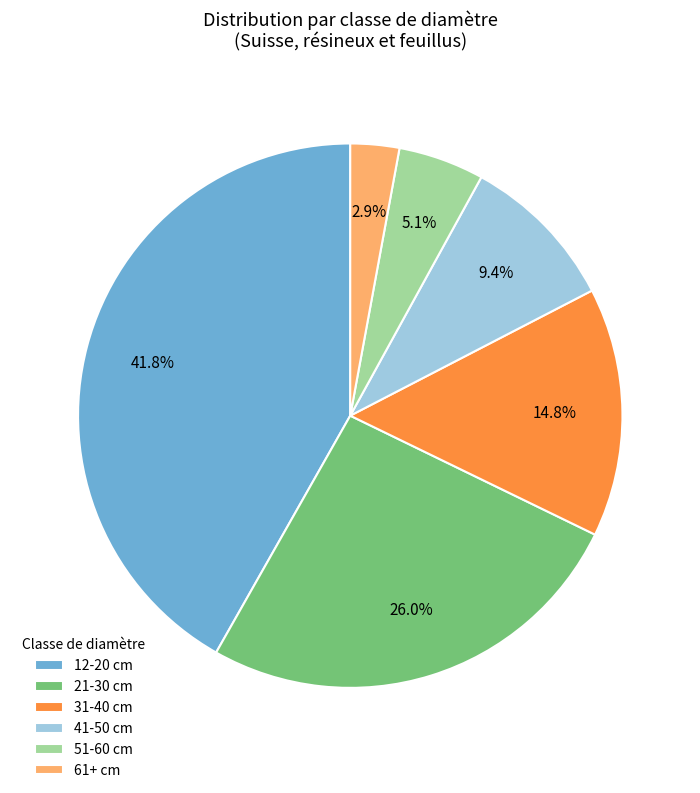

To the nearest percent, what portion does 21-30 cm represent?

26%